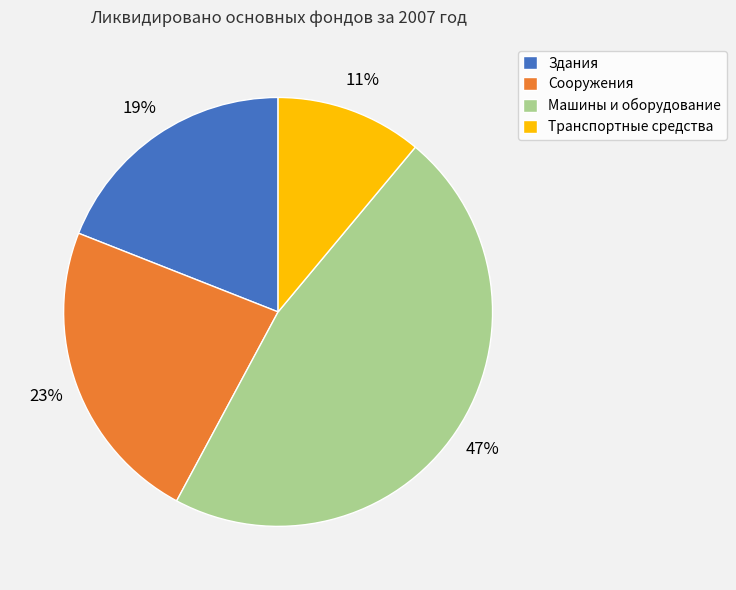

Which has a higher value, Здания or Сооружения?

Сооружения